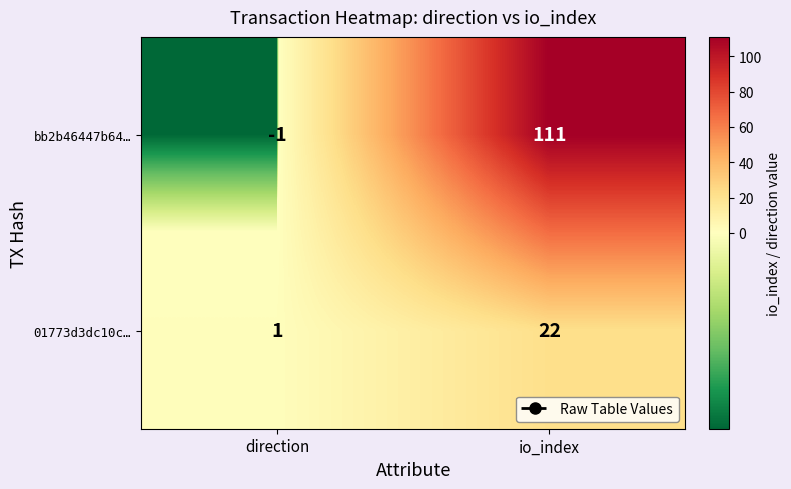

Reading right to left, list all the values displayed in this chart.

bb2b46447b64…: 111	-1
01773d3dc10c…: 22	1